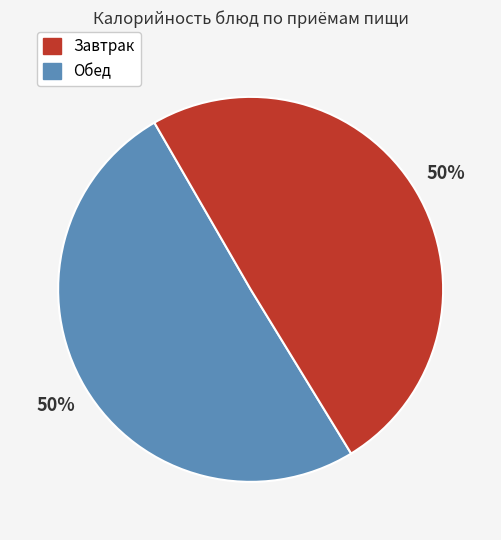

Count the number of slices in the pie.

2